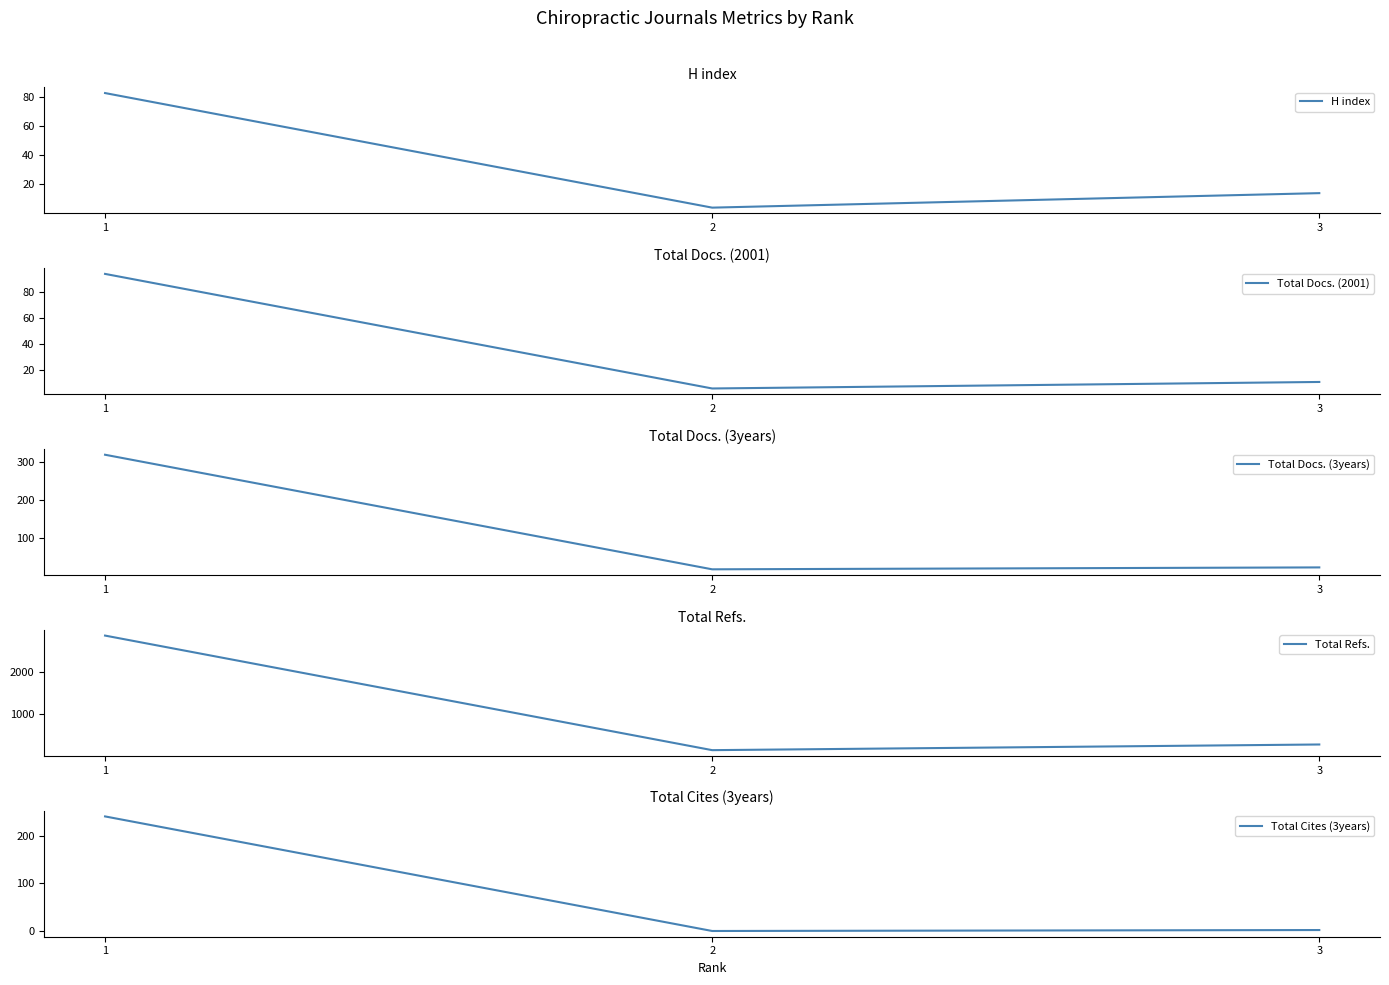

What is the lowest value of the H index series?

4